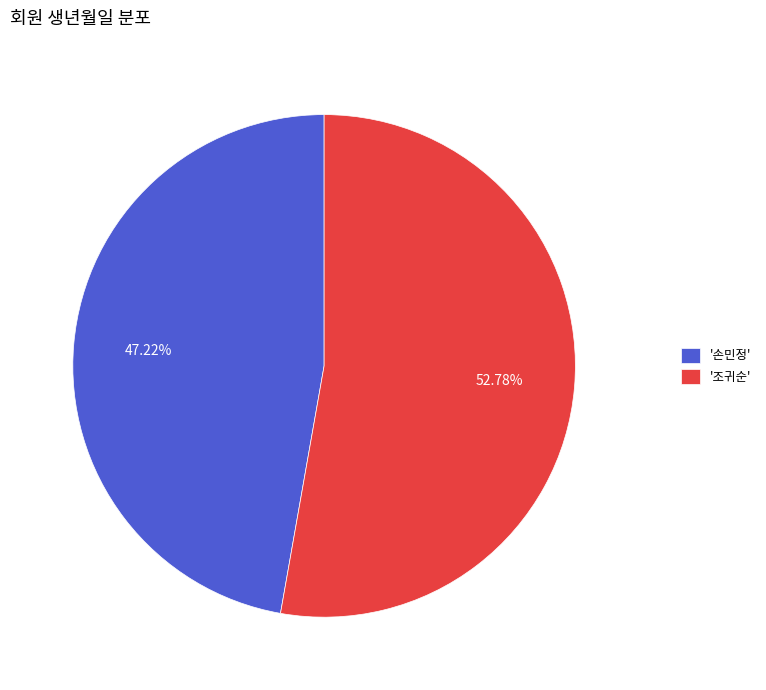

Is there a majority slice in this chart?

Yes